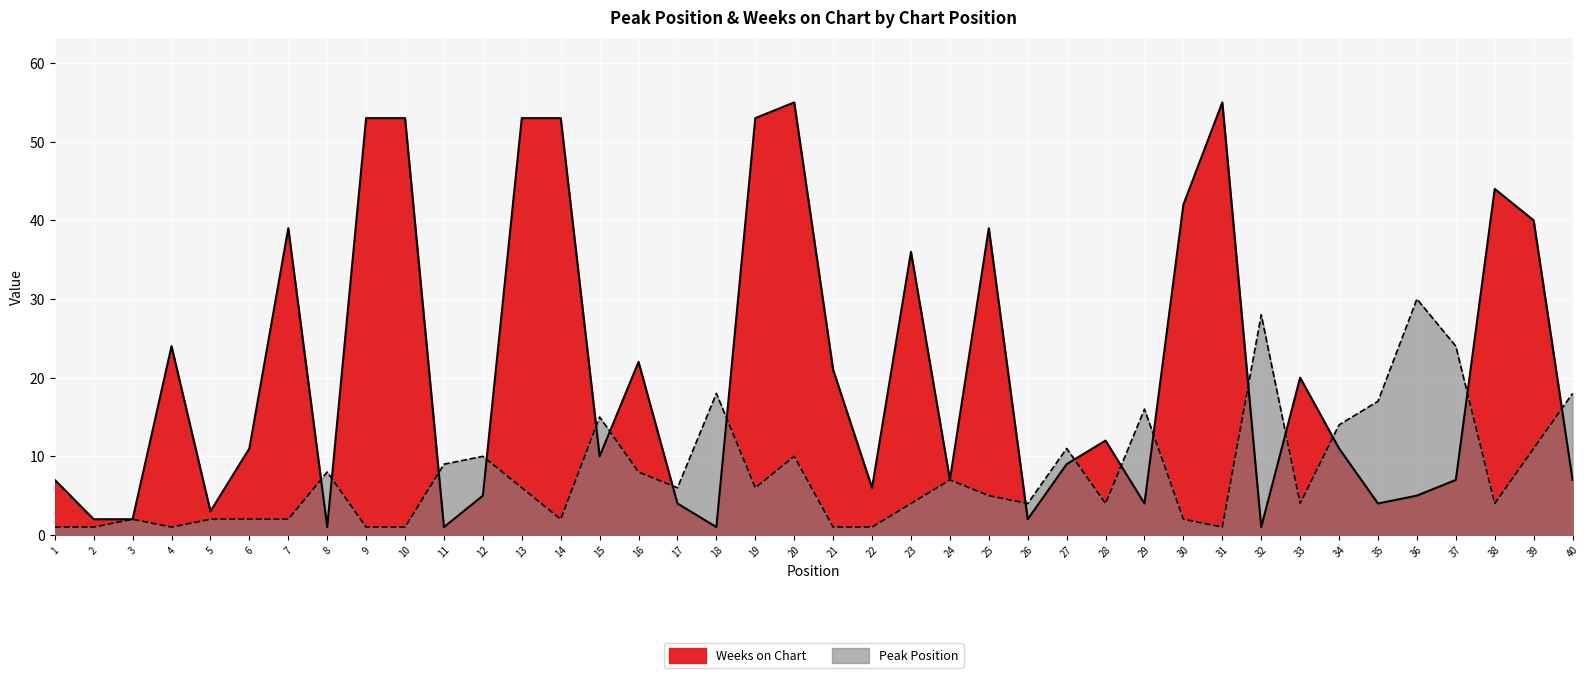

What is the spread (max minus min) of values at 11?

8